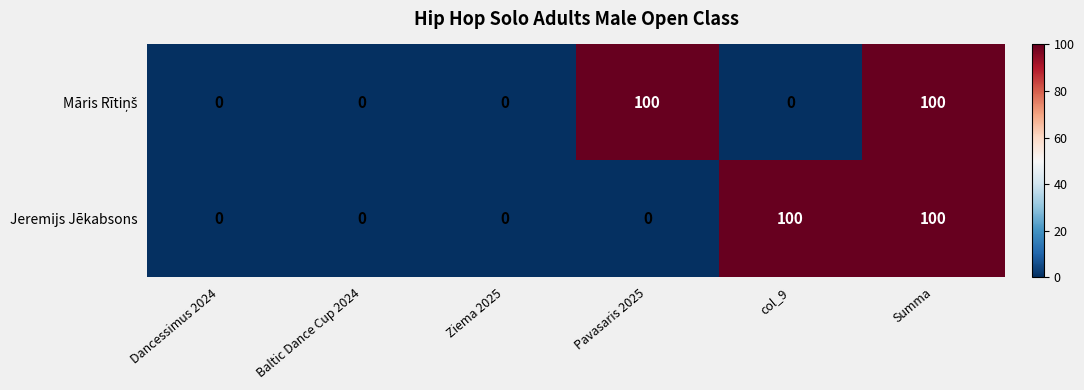

At which category is the sum across all series the highest?

Summa